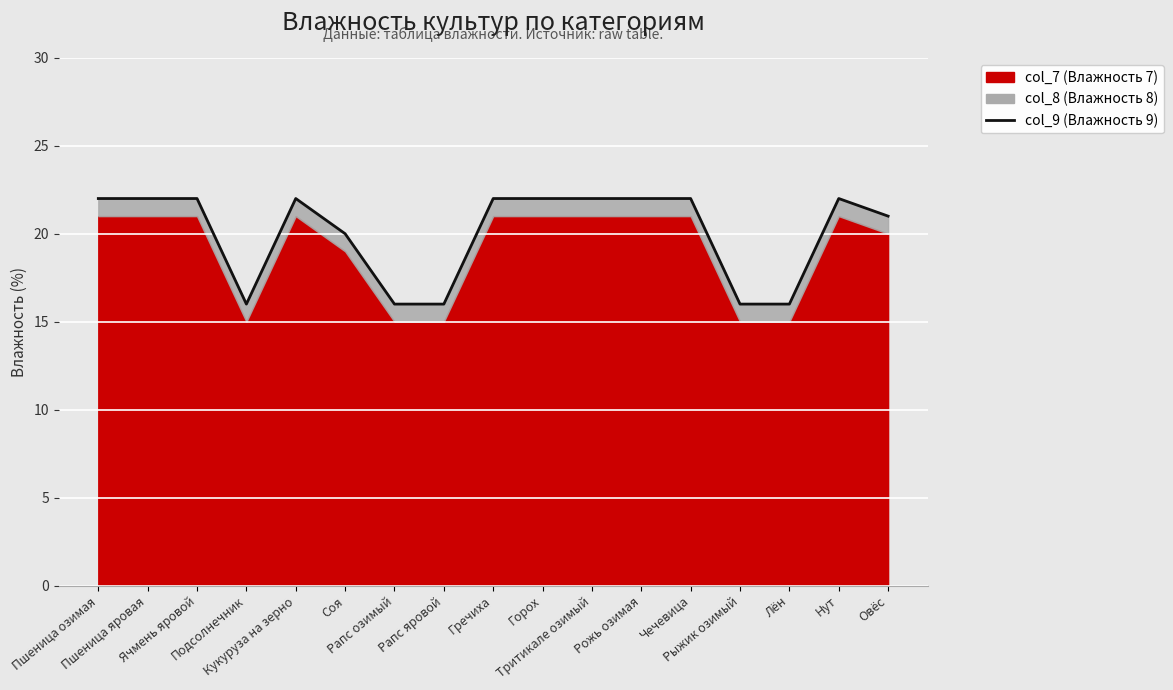

What is the label of the 15th point from the left?

Лён